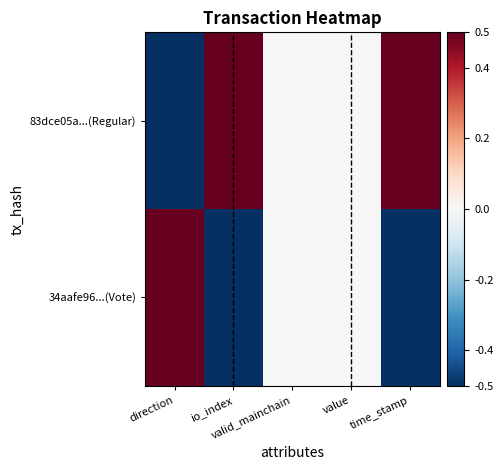

Rank the series by their maximum value, from highest to lowest.

83dce05a...(Regular), 34aafe96...(Vote)